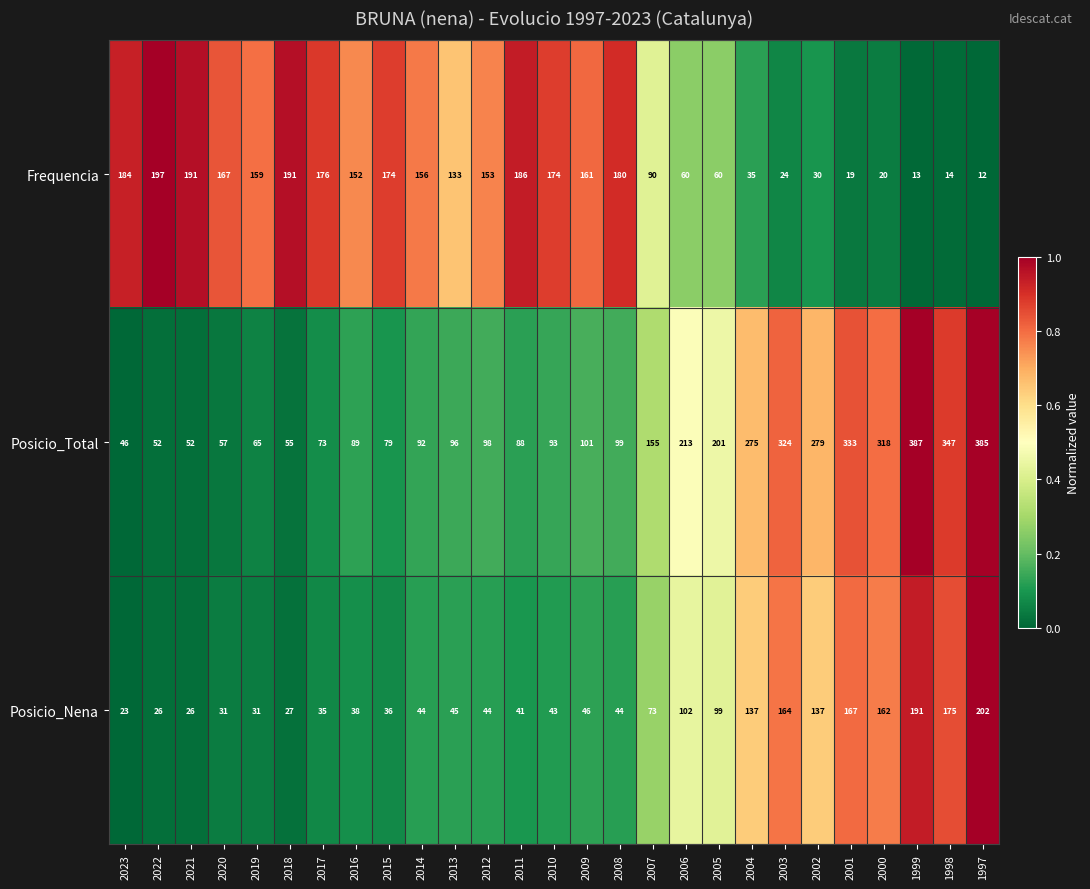

Which category has the lowest value in the Frequencia series?

1997